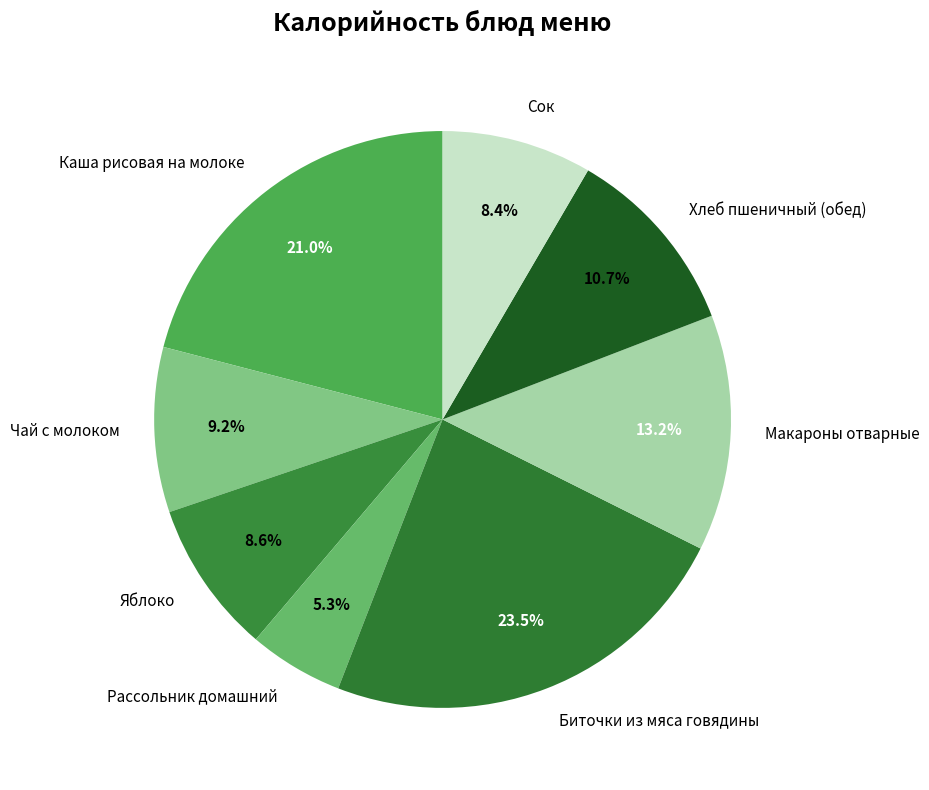

Which slice is the largest?

Биточки из мяса говядины